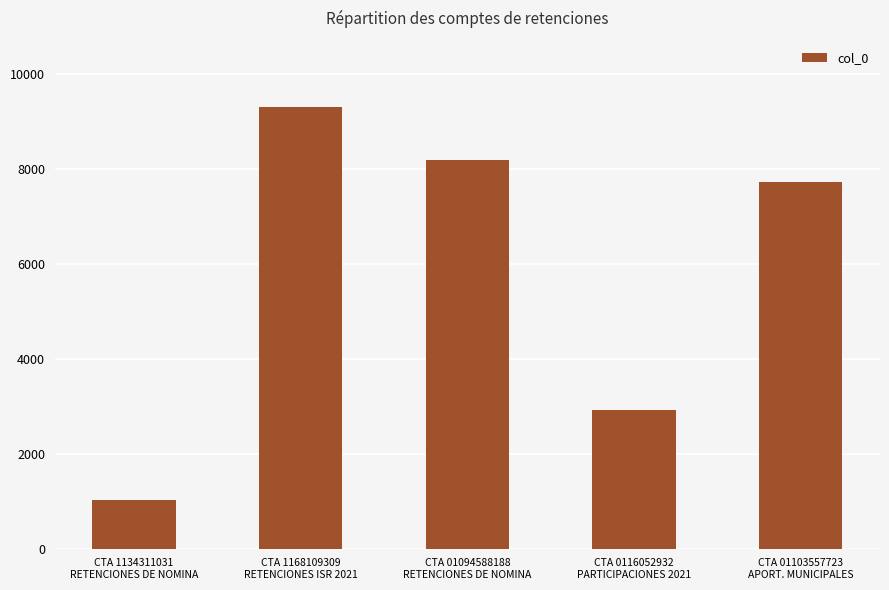

What is the ratio of the value at CTA 0116052932
PARTICIPACIONES 2021 to the value at CTA 1168109309
RETENCIONES ISR 2021?

0.3